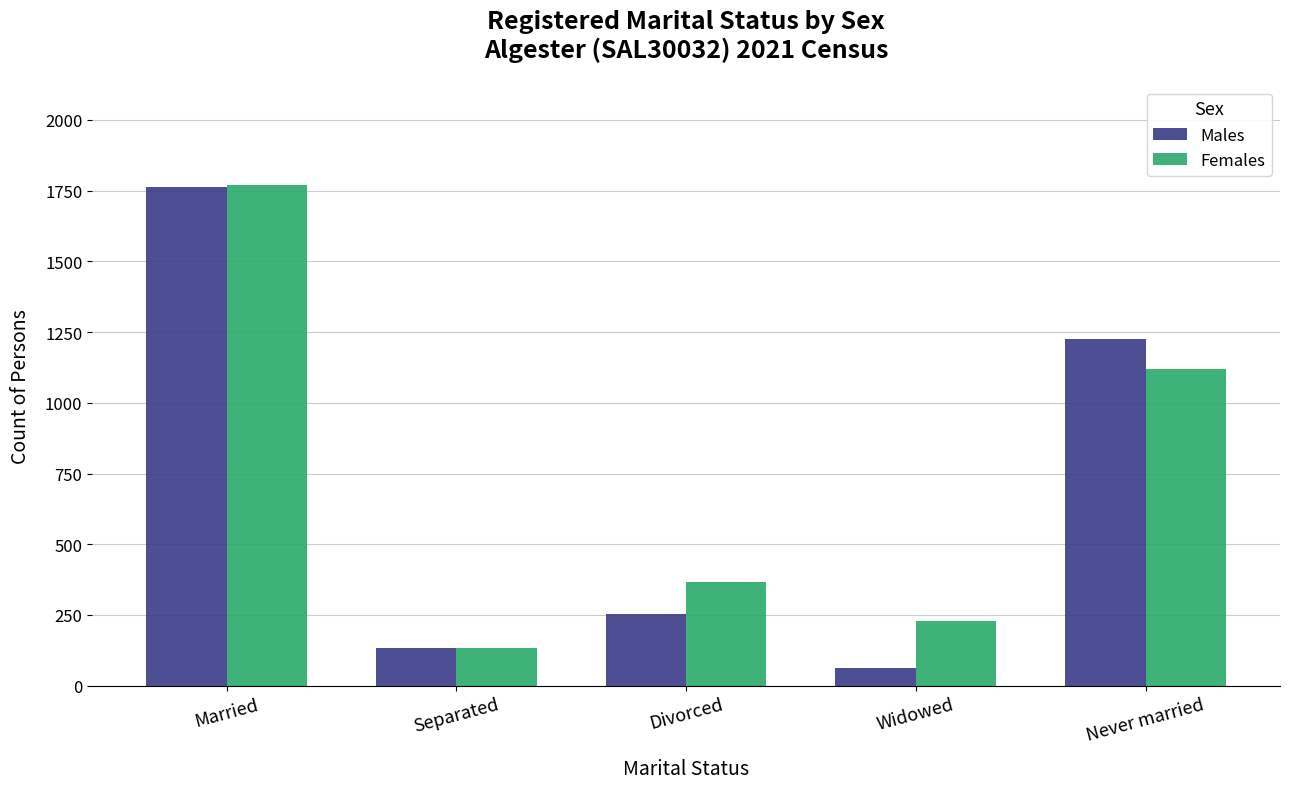

What are all the series names shown in the legend?

Males, Females